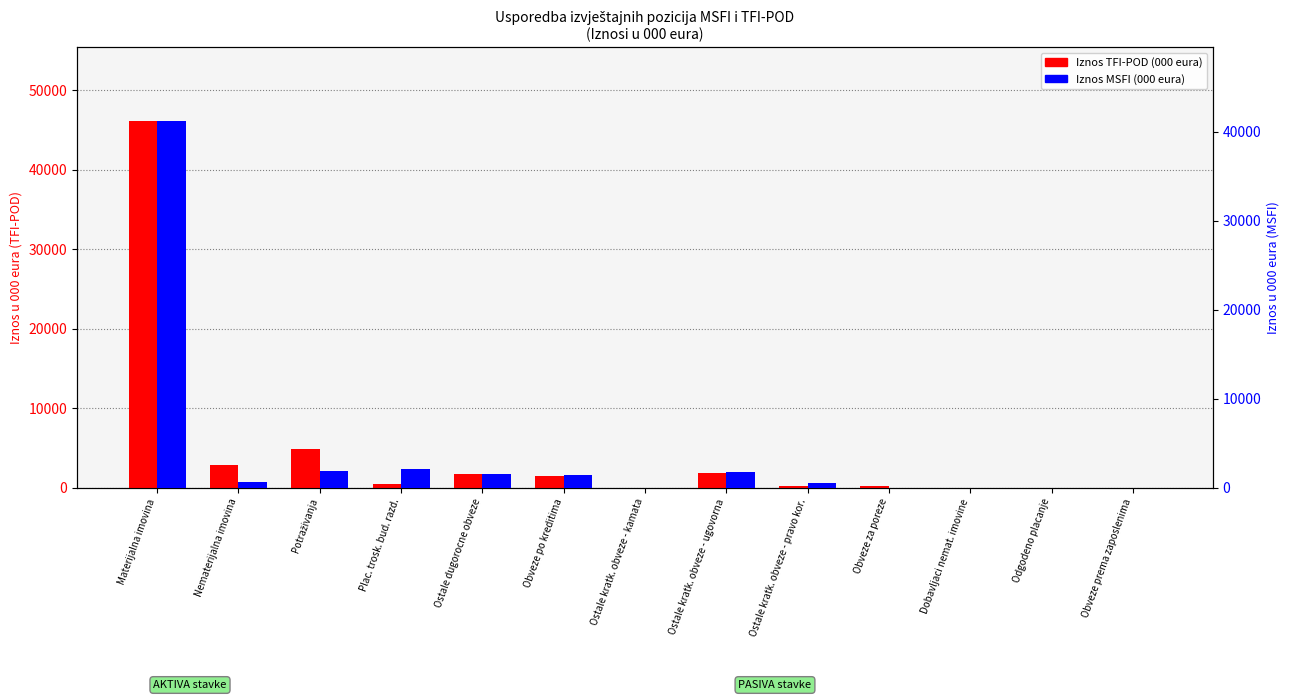

Is it true that Iznos MSFI (000 eura) equals 586 at Ostale dugorocne obveze?

False